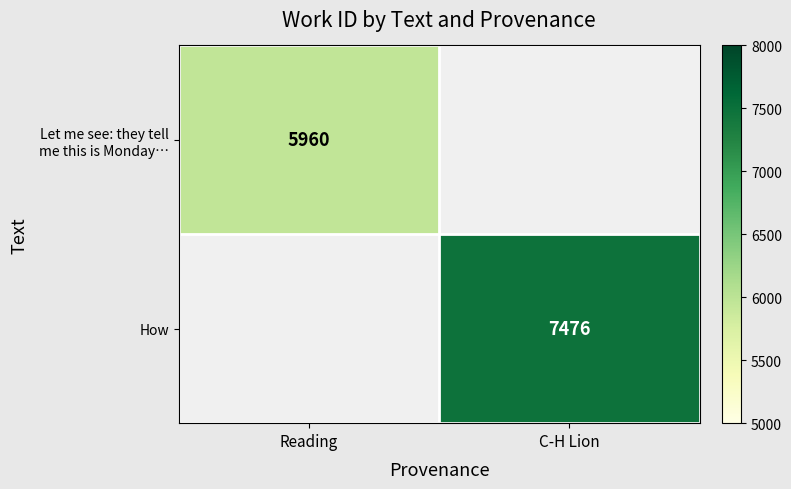

What is the minimum value shown in the chart?

5960.0